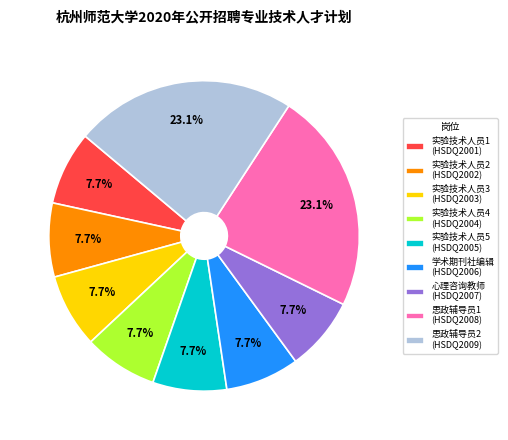

Does 实验技术人员1 (HSDQ2001) represent more than half of the total?

No